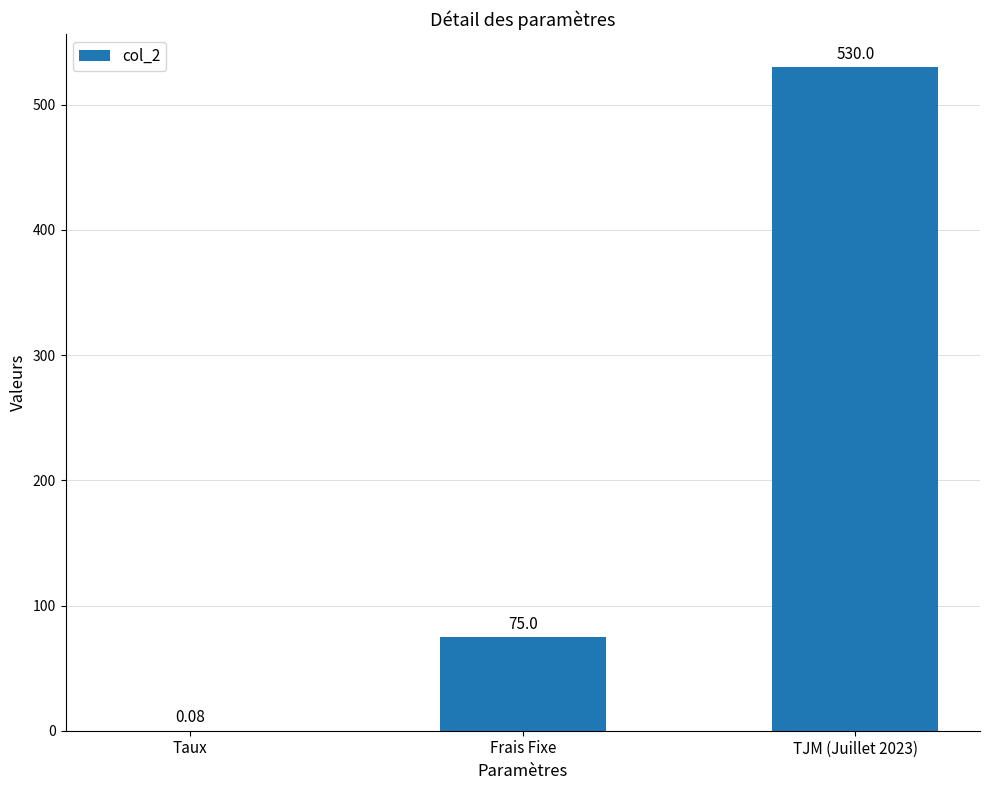

Where is the data nearest to the value 265?

Frais Fixe